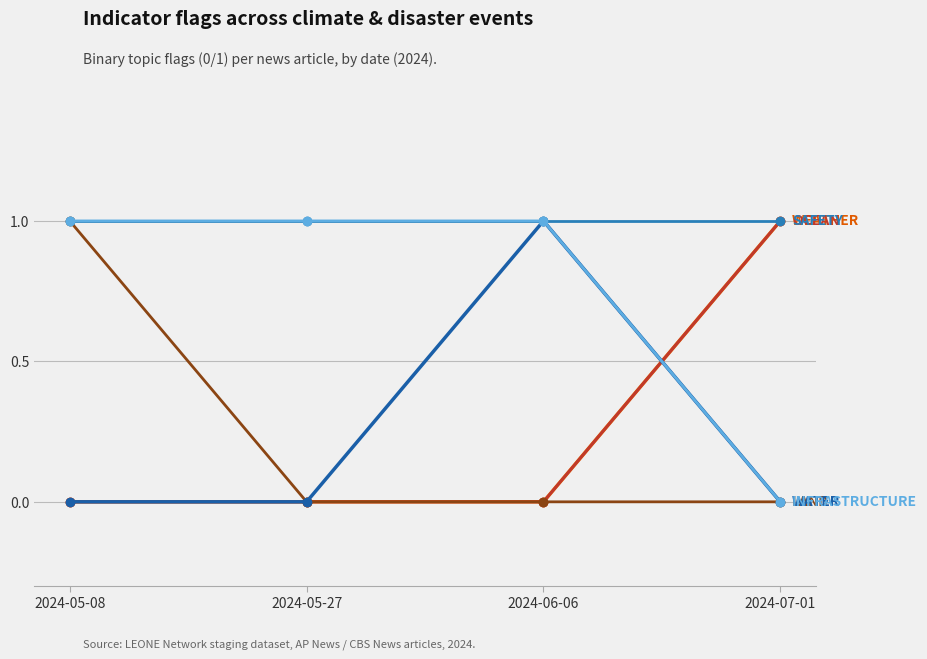

Reading right to left, list all the values displayed in this chart.

WEATHER: 2024-07-01=1	2024-06-06=0	2024-05-27=0	2024-05-08=0
OCEAN: 2024-07-01=1	2024-06-06=0	2024-05-27=0	2024-05-08=0
LAND: 2024-07-01=0	2024-06-06=0	2024-05-27=0	2024-05-08=1
WATER: 2024-07-01=0	2024-06-06=1	2024-05-27=0	2024-05-08=0
SAFETY: 2024-07-01=1	2024-06-06=1	2024-05-27=1	2024-05-08=1
INFRASTRUCTURE: 2024-07-01=0	2024-06-06=1	2024-05-27=1	2024-05-08=1